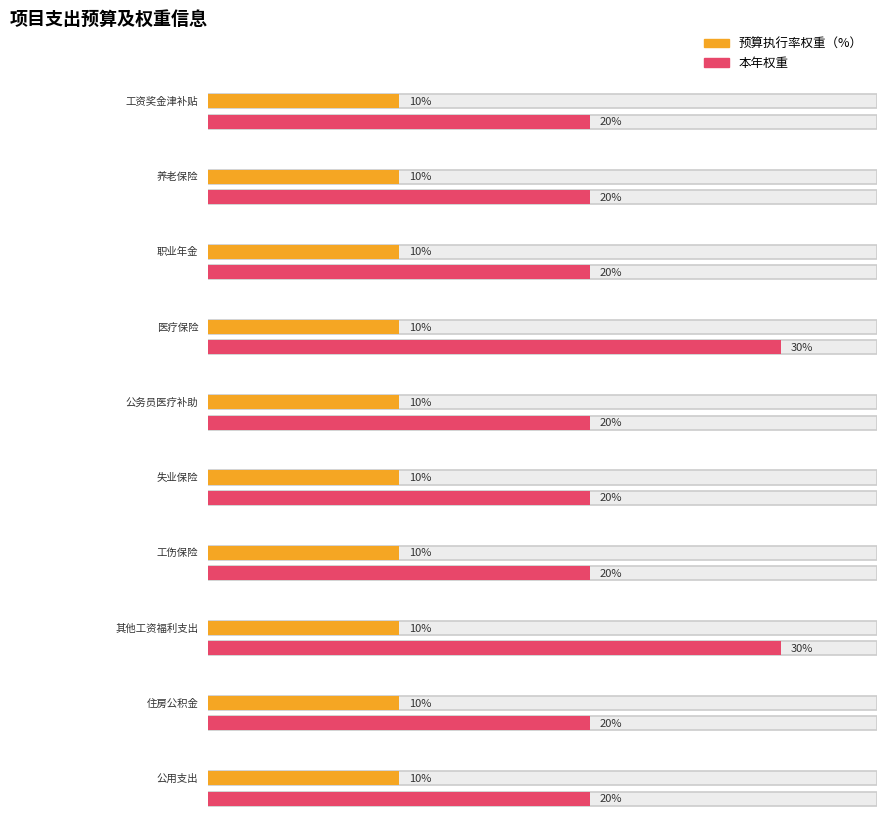

What is the label of the 9th bar from the left?

住房公积金